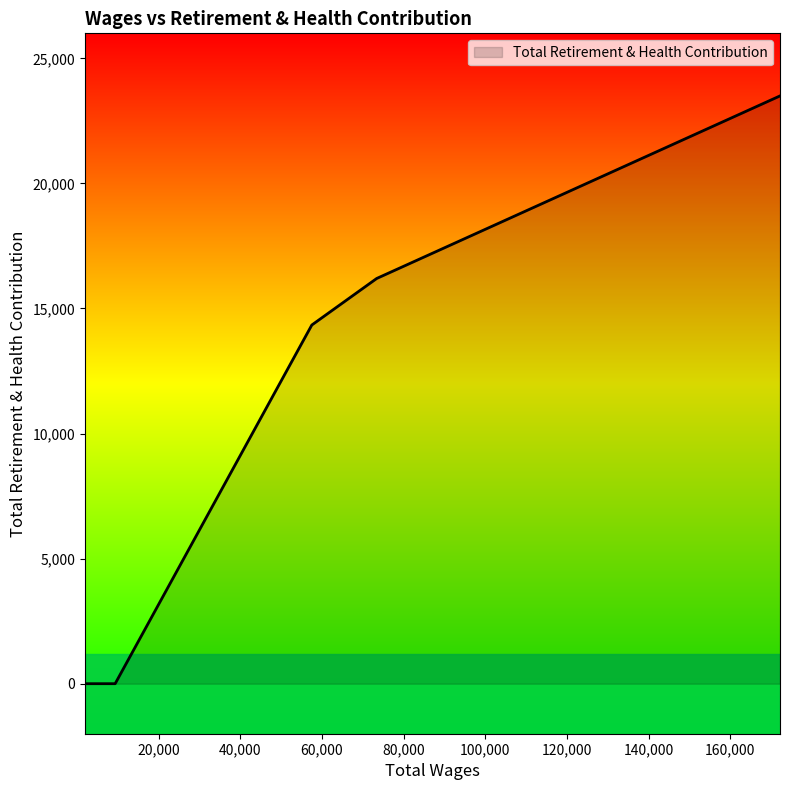

What is the difference between the maximum and minimum values?

23498